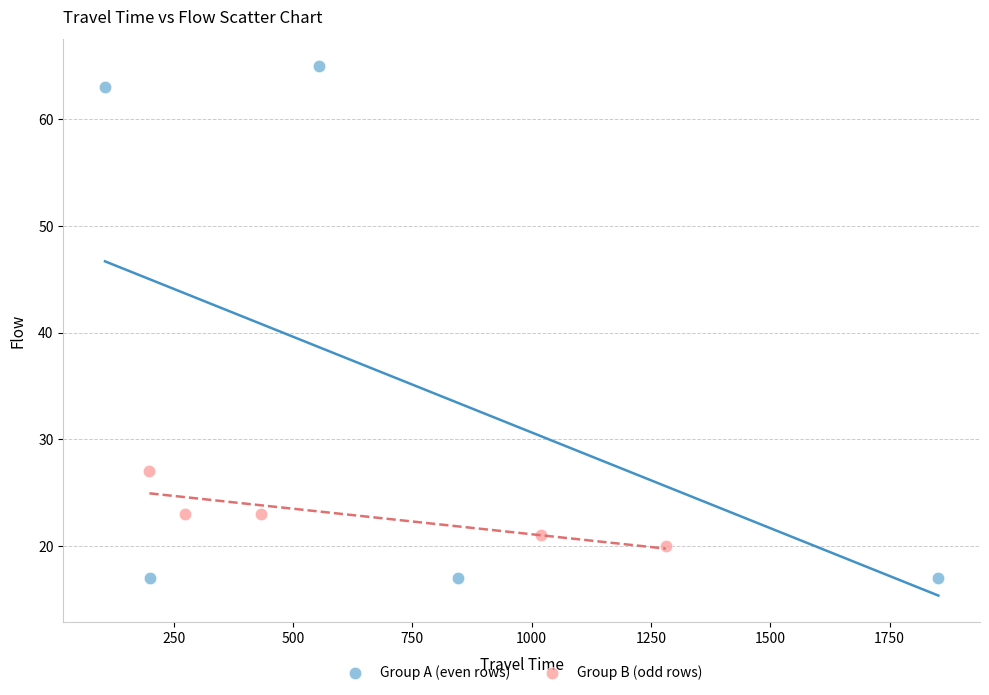

Which series contains the highest Y value?

Group A (even rows)